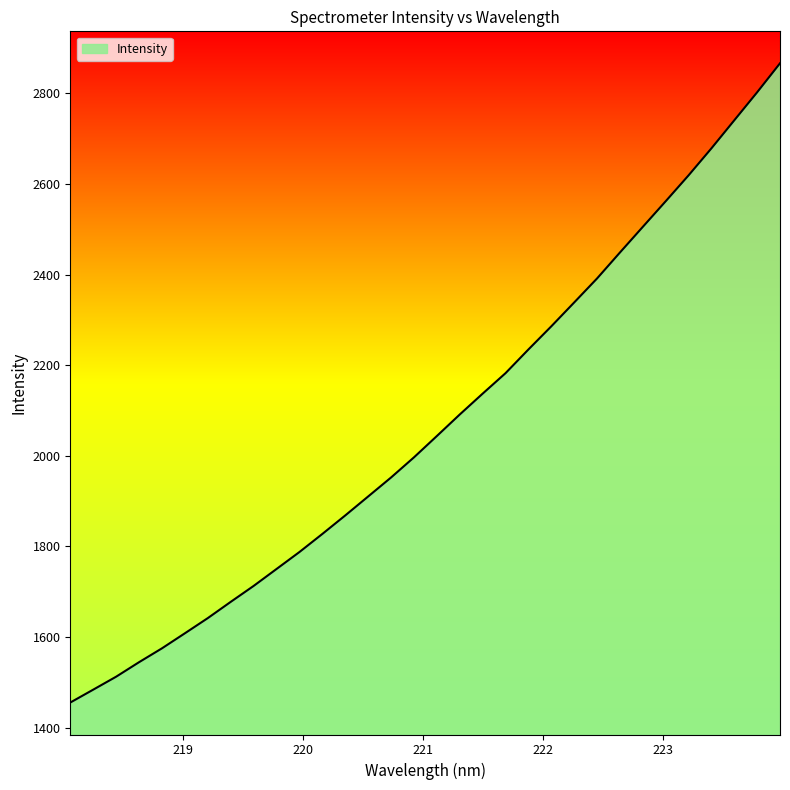

What is the difference between the maximum and minimum values?

1410.8